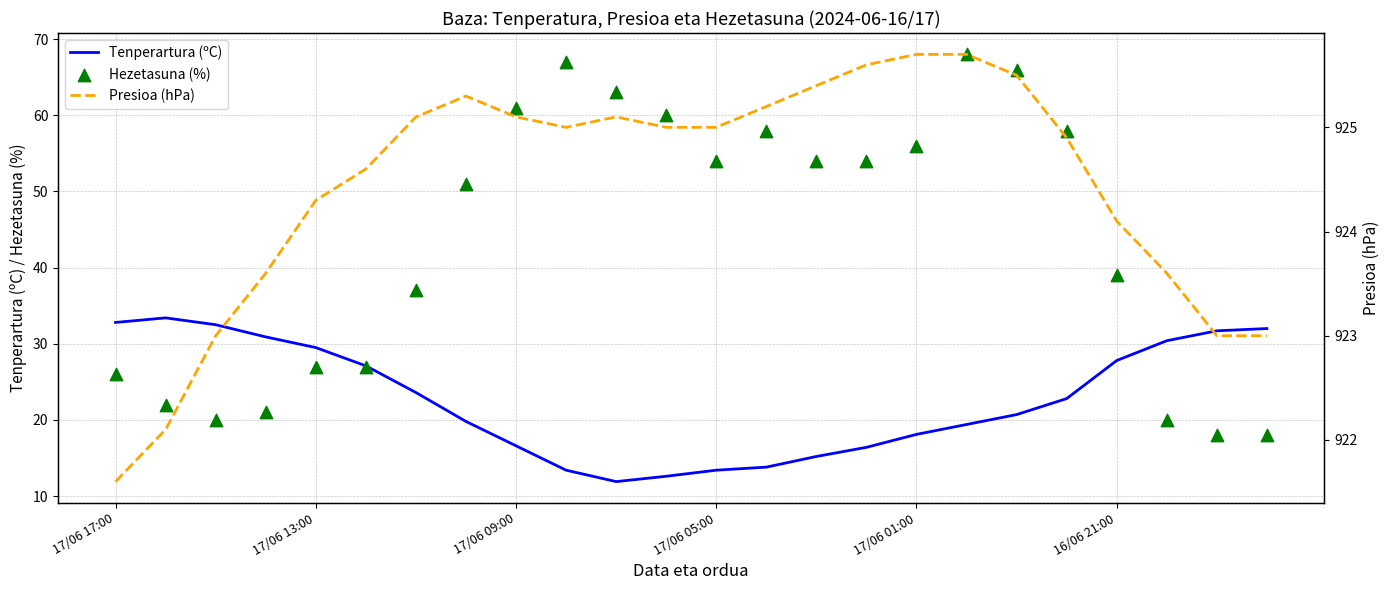

What are all the series names shown in the legend?

Tenperartura (ºC), Hezetasuna (%), Presioa (hPa)